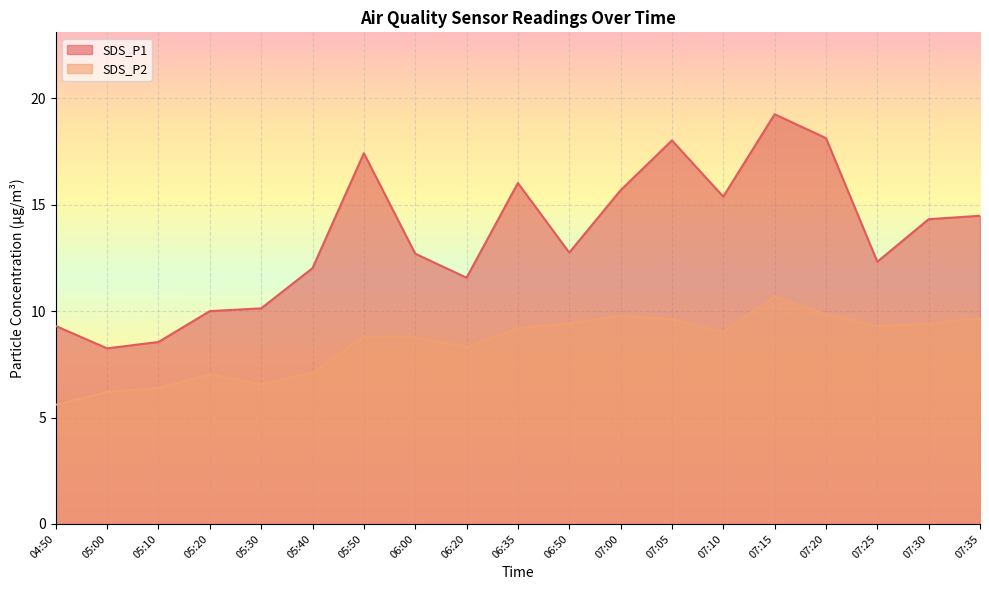

Is it true that SDS_P2 equals 9.3 at 07:25?

True